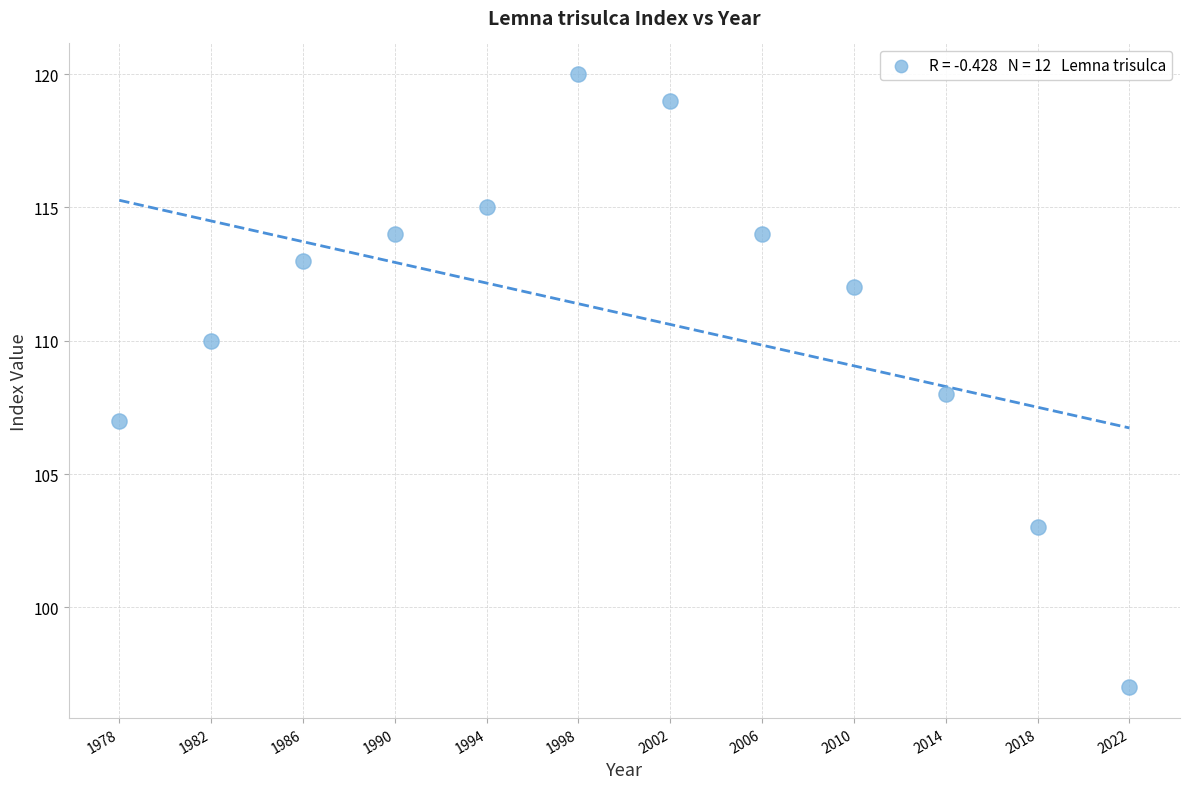

What is the range of X values (max minus min)?

44